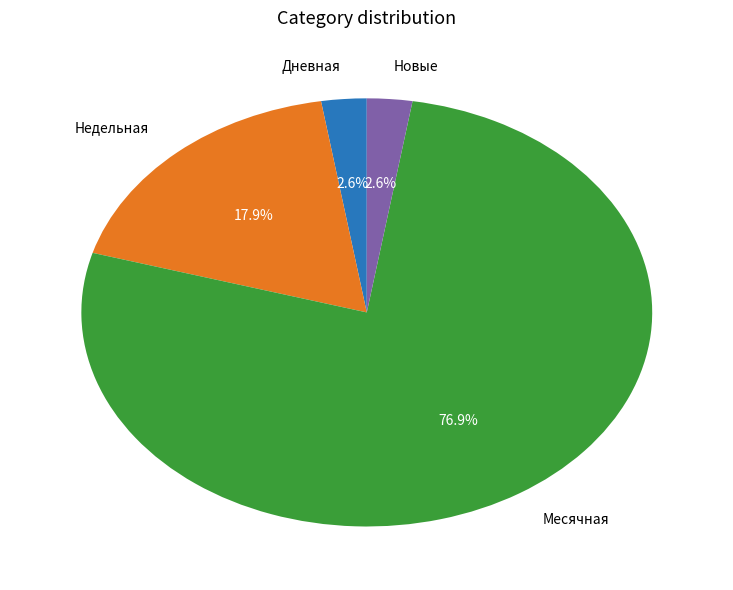

Is there a majority slice in this chart?

Yes